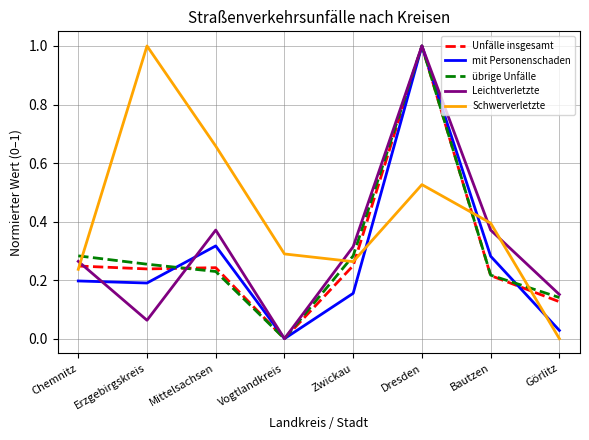

At which label does Unfälle insgesamt reach its minimum?

Vogtlandkreis